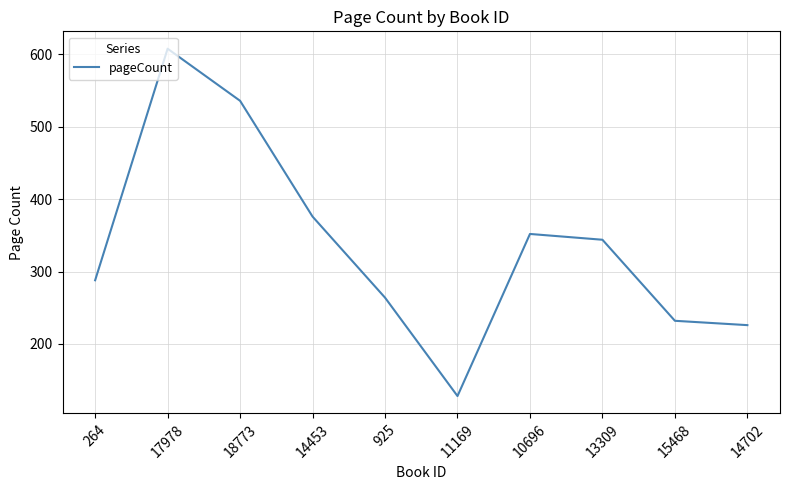

Reading left to right, extract all data points from this chart.

264=288	17978=608	18773=536	14453=376	925=264	11169=128	10696=352	13309=344	15468=232	14702=226